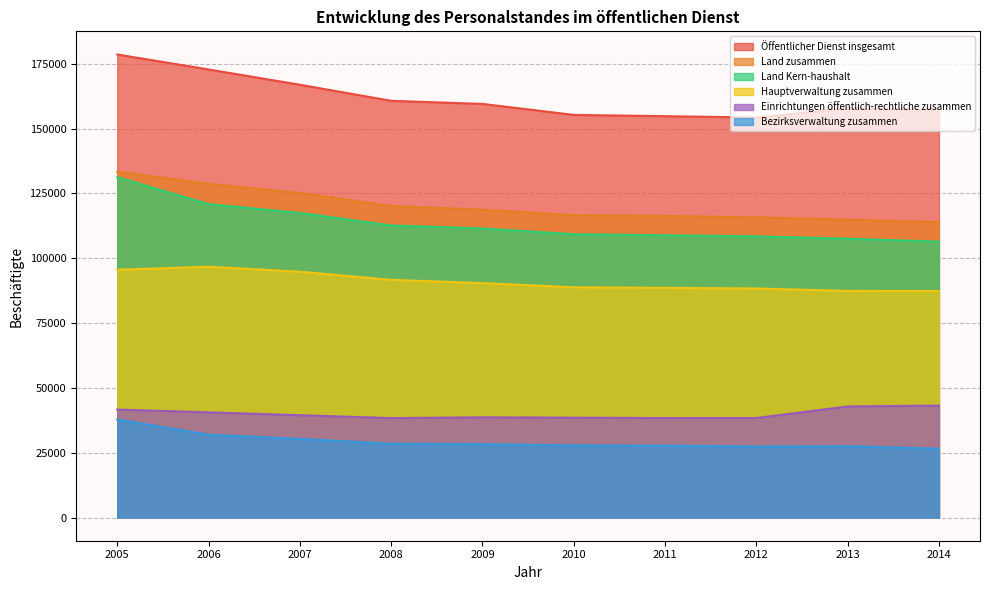

Rank the series at 2005 from highest to lowest value.

Öffentlicher Dienst insgesamt, Land zusammen, Land Kern-haushalt, Hauptverwaltung zusammen, Einrichtungen öffentlich-rechtliche zusammen, Bezirksverwaltung zusammen